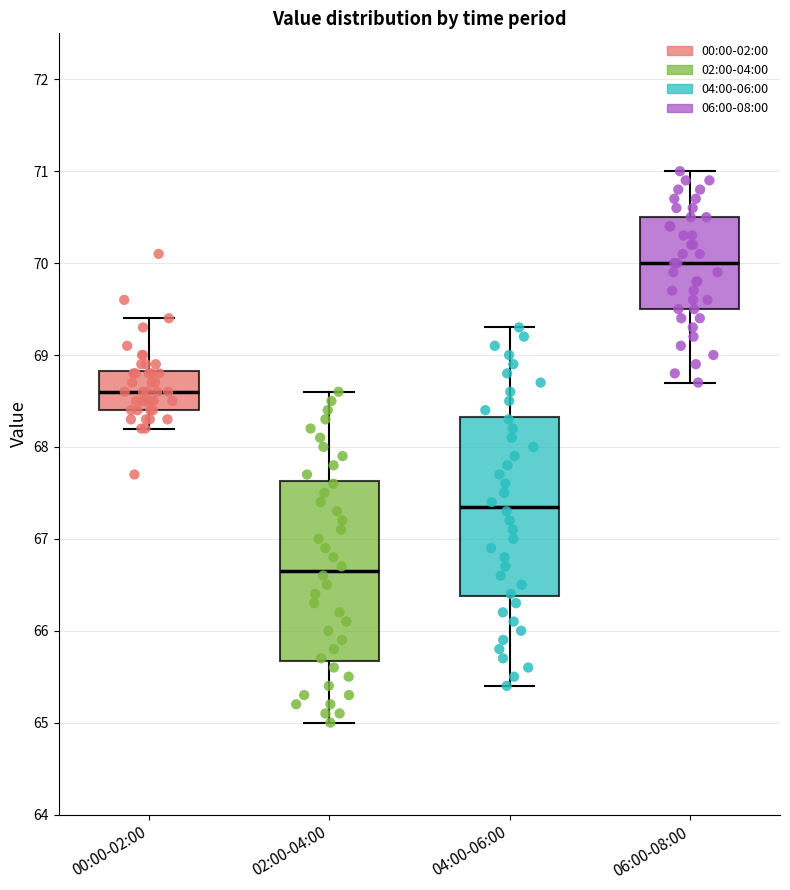

Where is the lower edge of the box for 06:00-08:00 on the y-axis? The values are not printed on the chart, so give them approximately, as read against the axis.

69.5